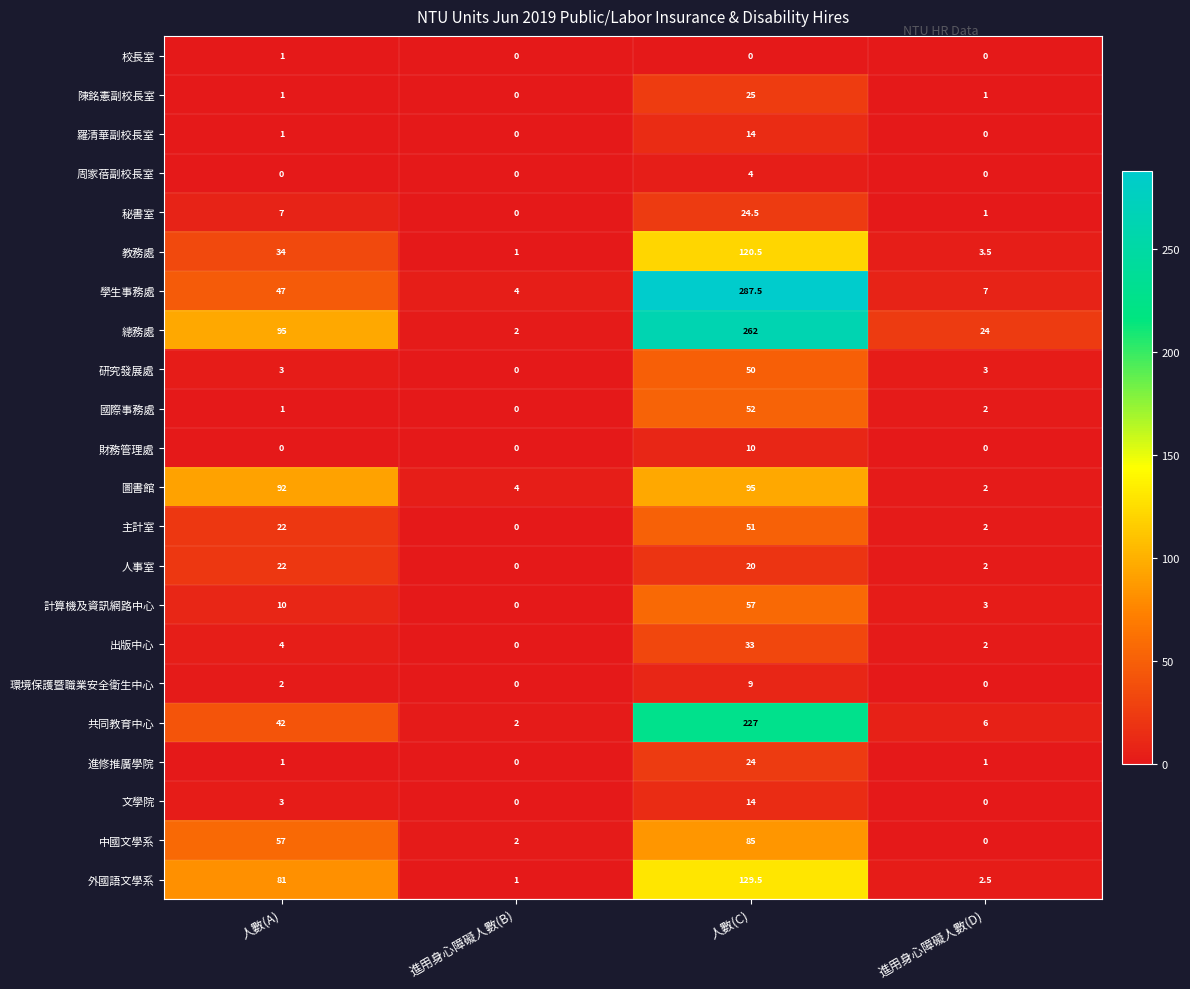

Which series has the widest spread of values?

學生事務處